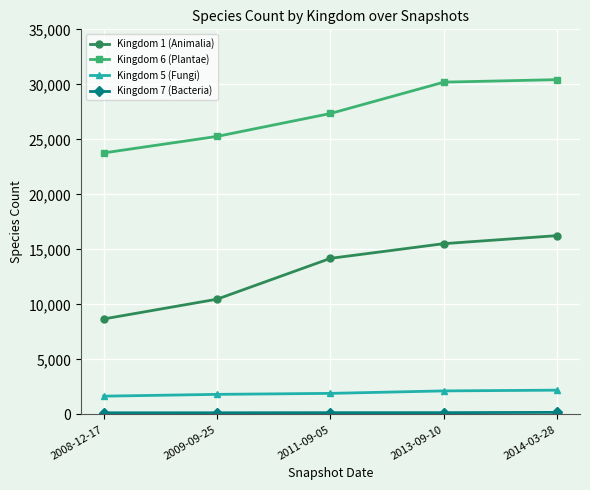

What is the value of the Kingdom 6 (Plantae) point at the 4th from the left?

30200